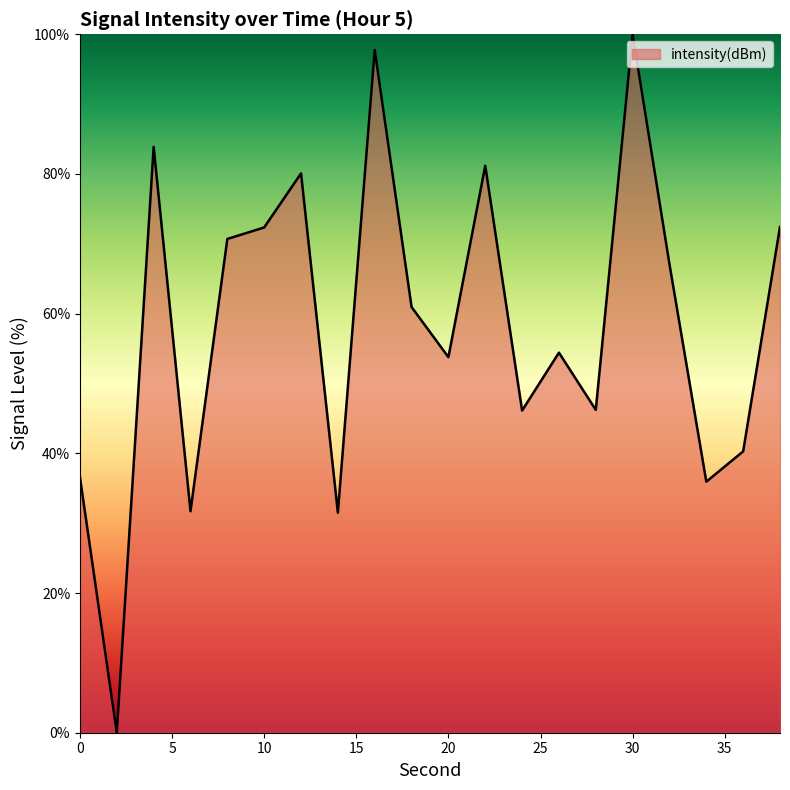

What is the maximum value shown in the chart?

100.0